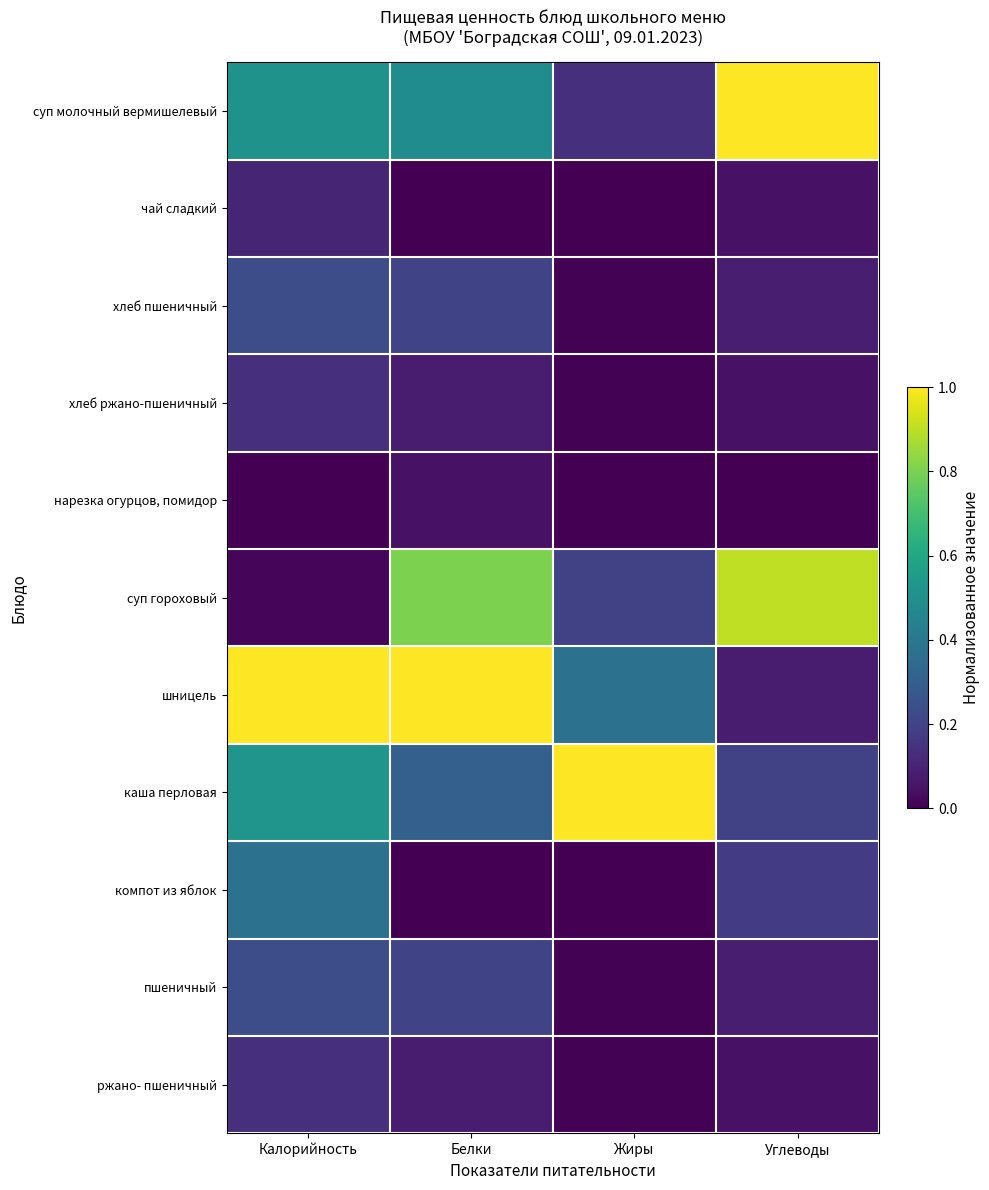

Count the number of data series in this chart.

11